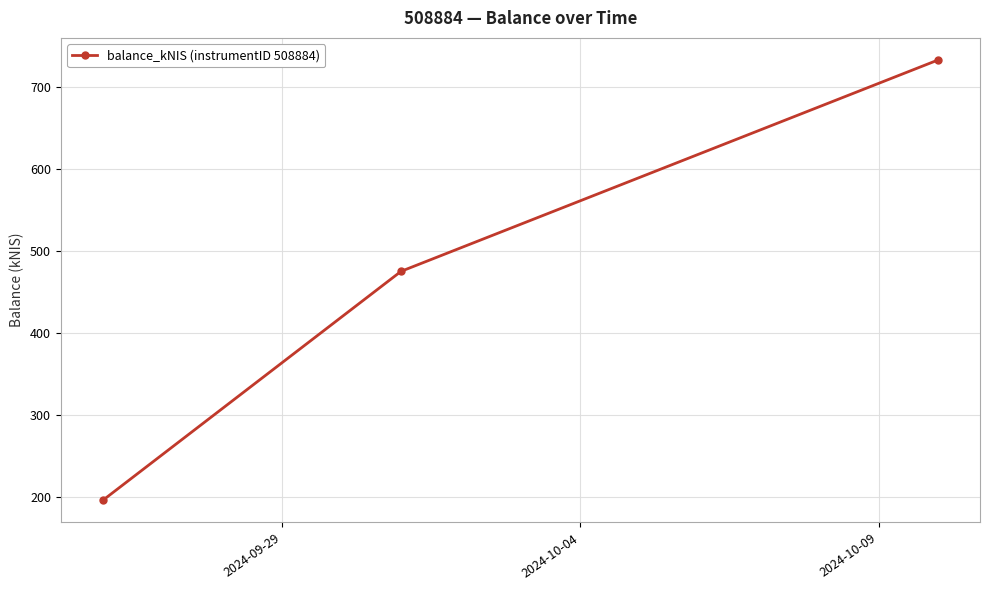

What is the value of the 1st point from the left?

196.4